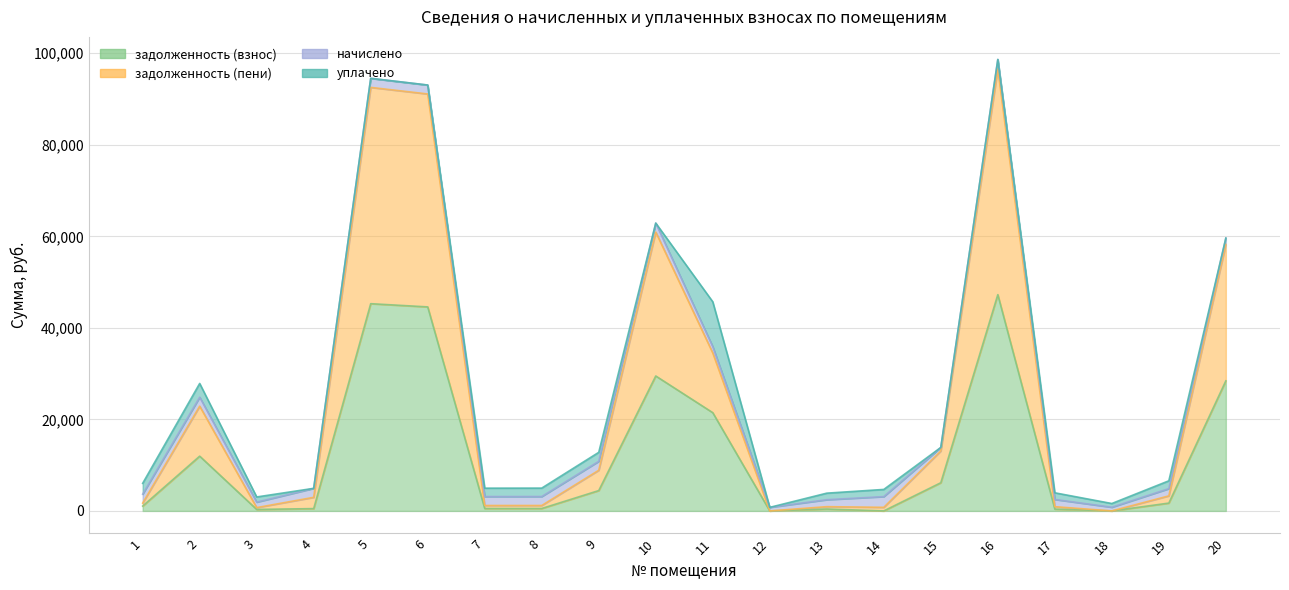

True or false: задолженность (взнос) has a value of 732.2 at 1.

False